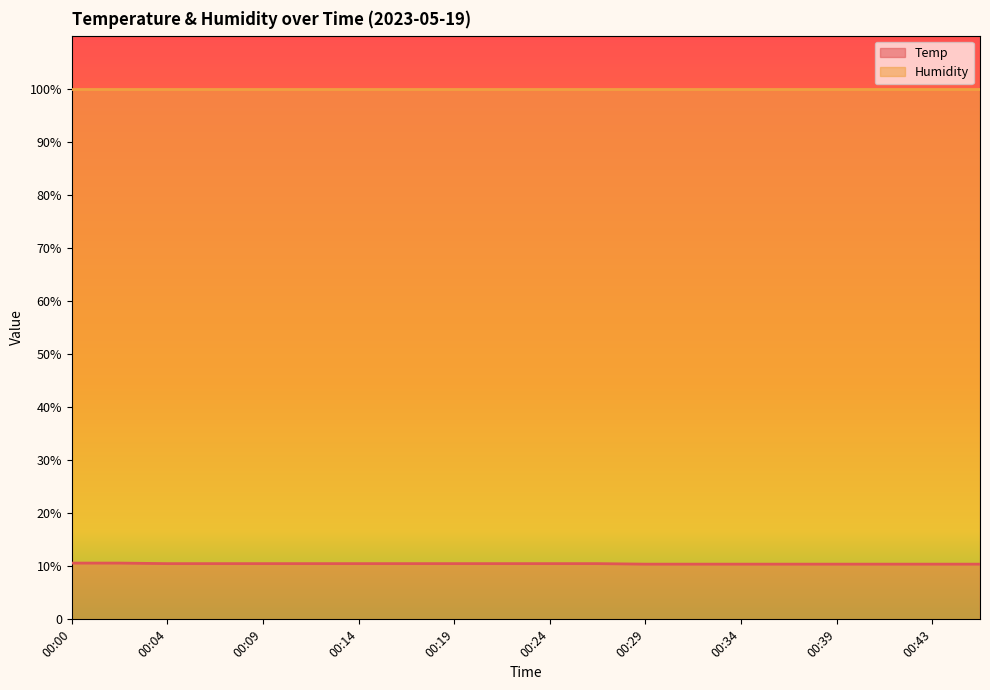

What is the value of the 18th point from the left?

10.4